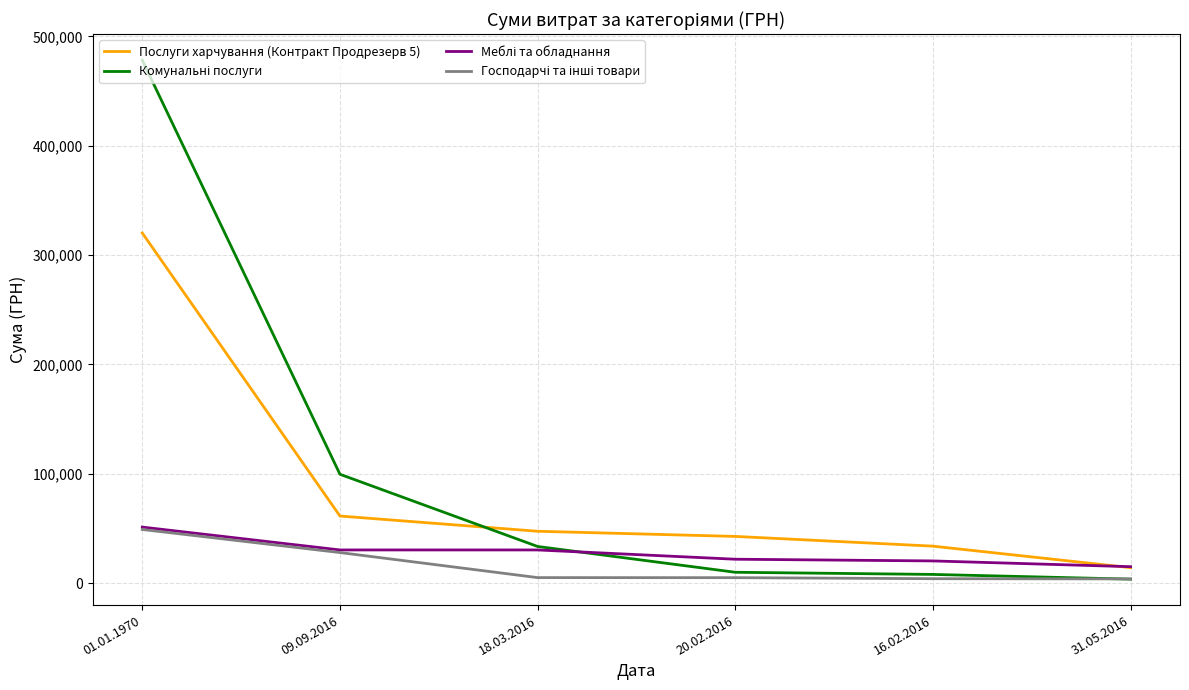

What is the total value across all series at 31.05.2016?

36850.8